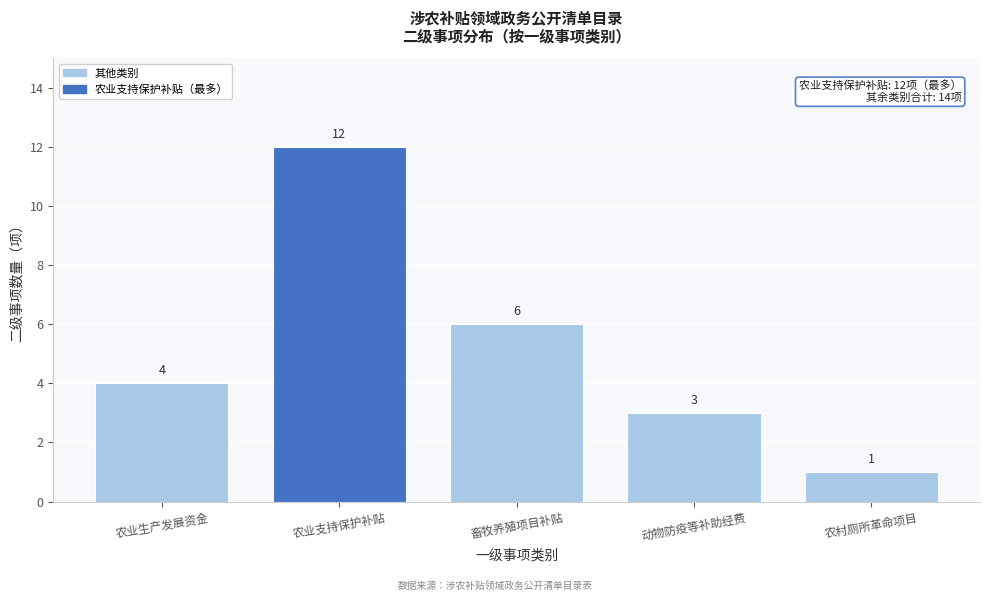

Reading left to right, list all the values displayed in this chart.

4	12	6	3	1